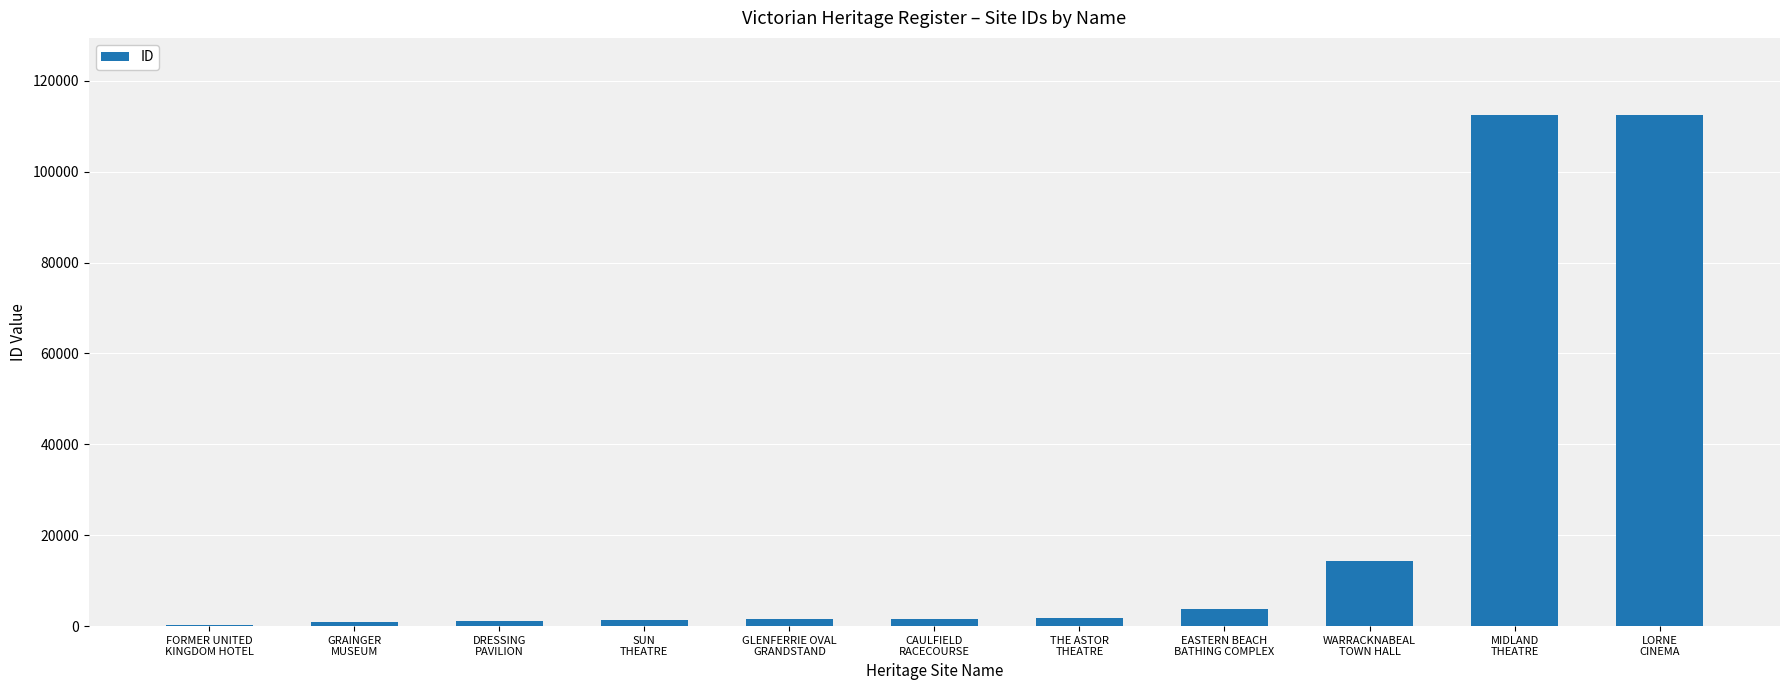

Are the bars horizontal?

No